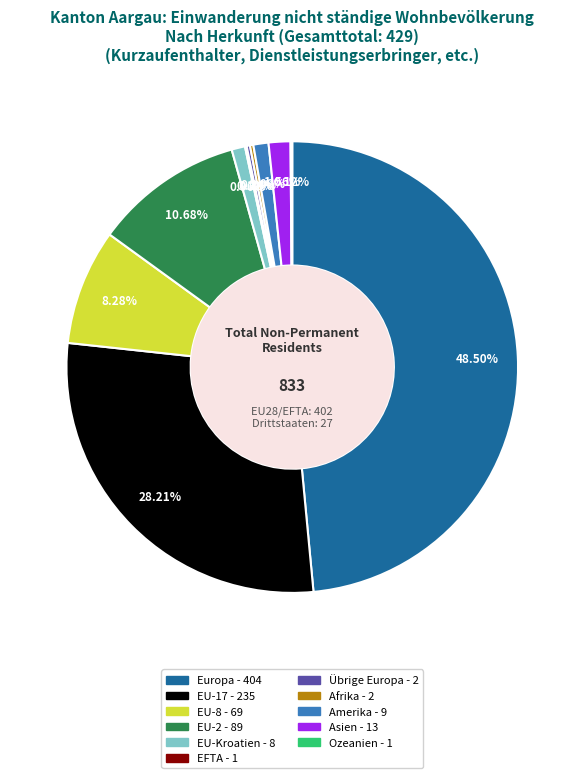

What is the ratio of the value at Asien to the value at EU-Kroatien?

1.6